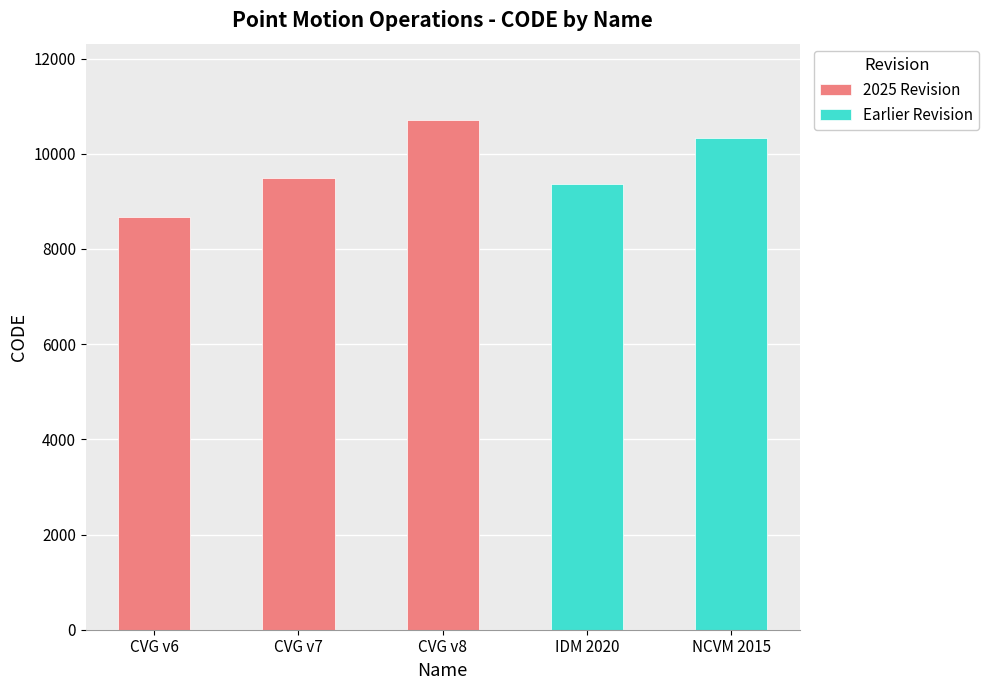

Reading left to right, extract all data points from this chart.

8676	9483	10707	9375	10323